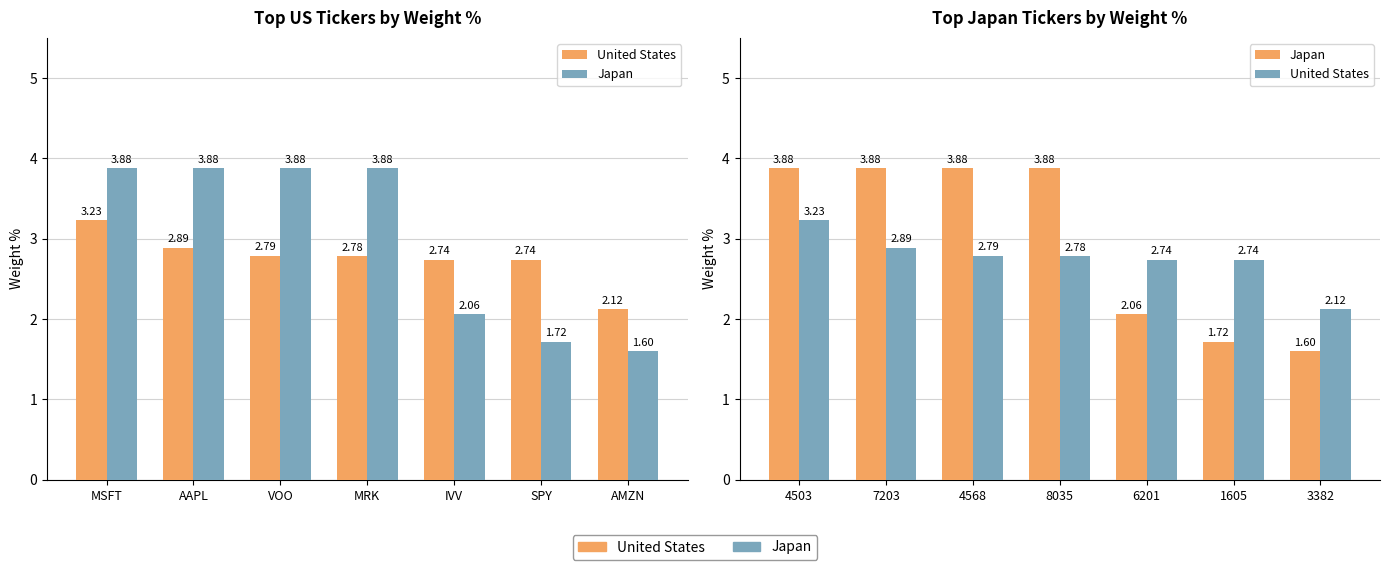

How many data points in Japan are less than 3?

3